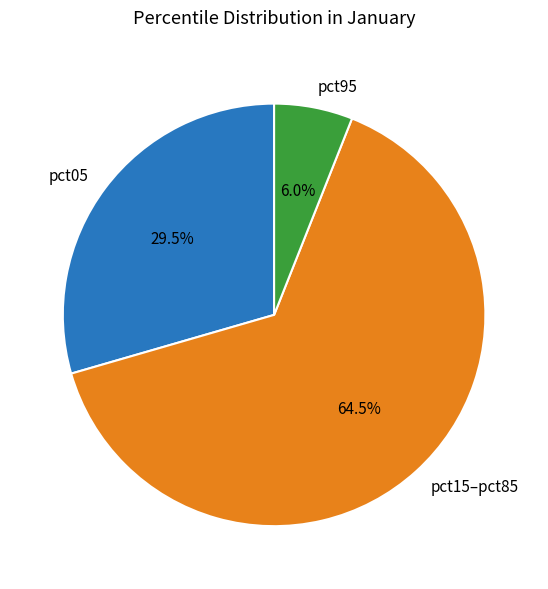

Is there a majority slice in this chart?

Yes